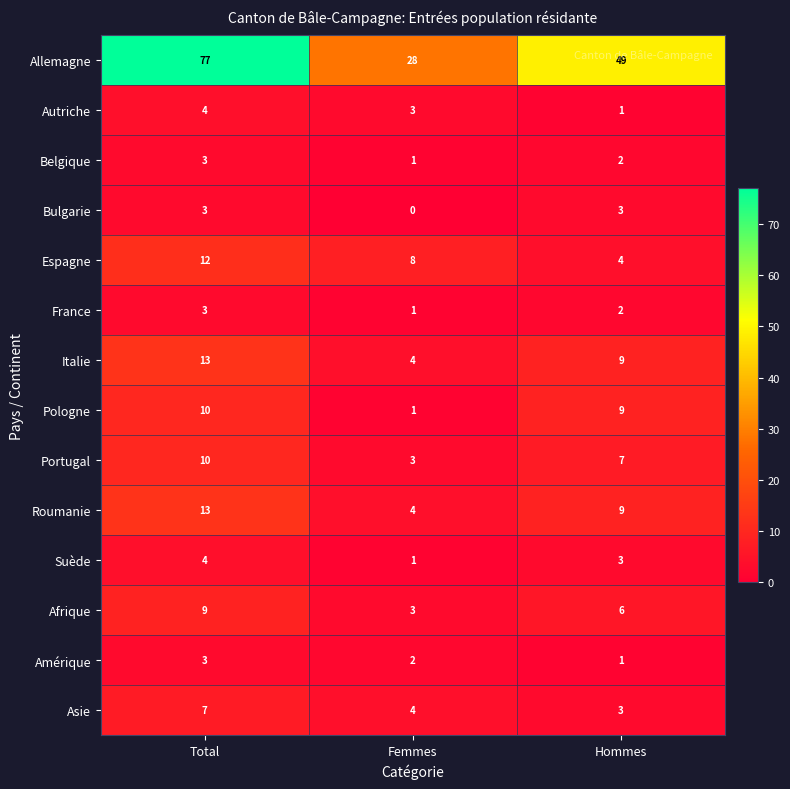

What is the lowest value of the Asie series?

3